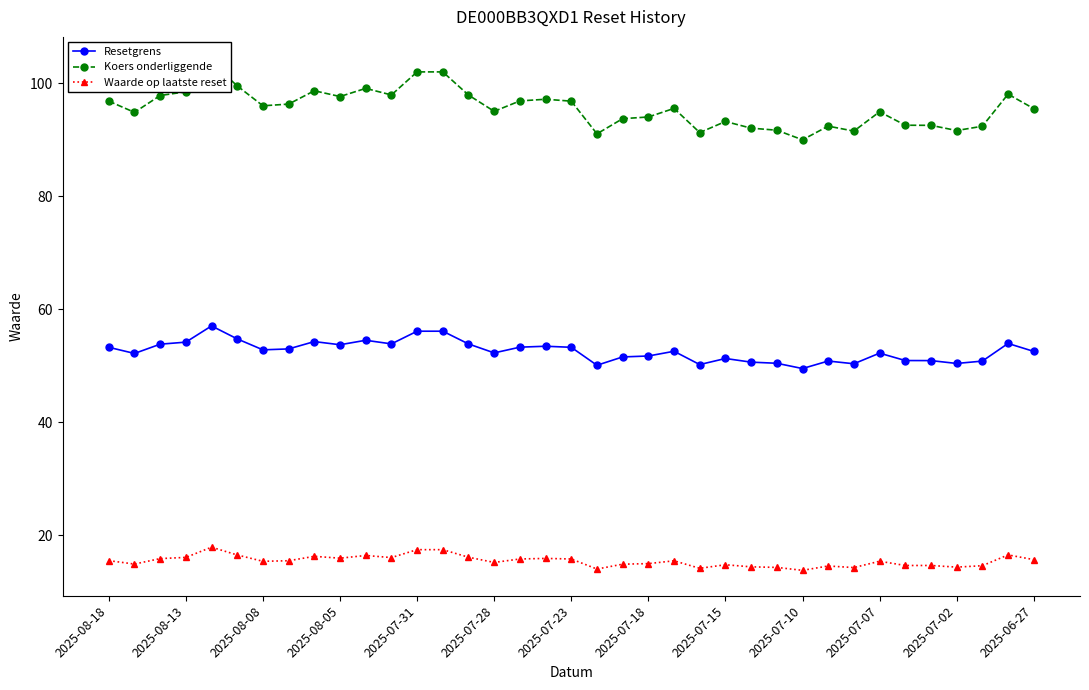

What is the value of the Resetgrens point at the 9th from the left?

54.3